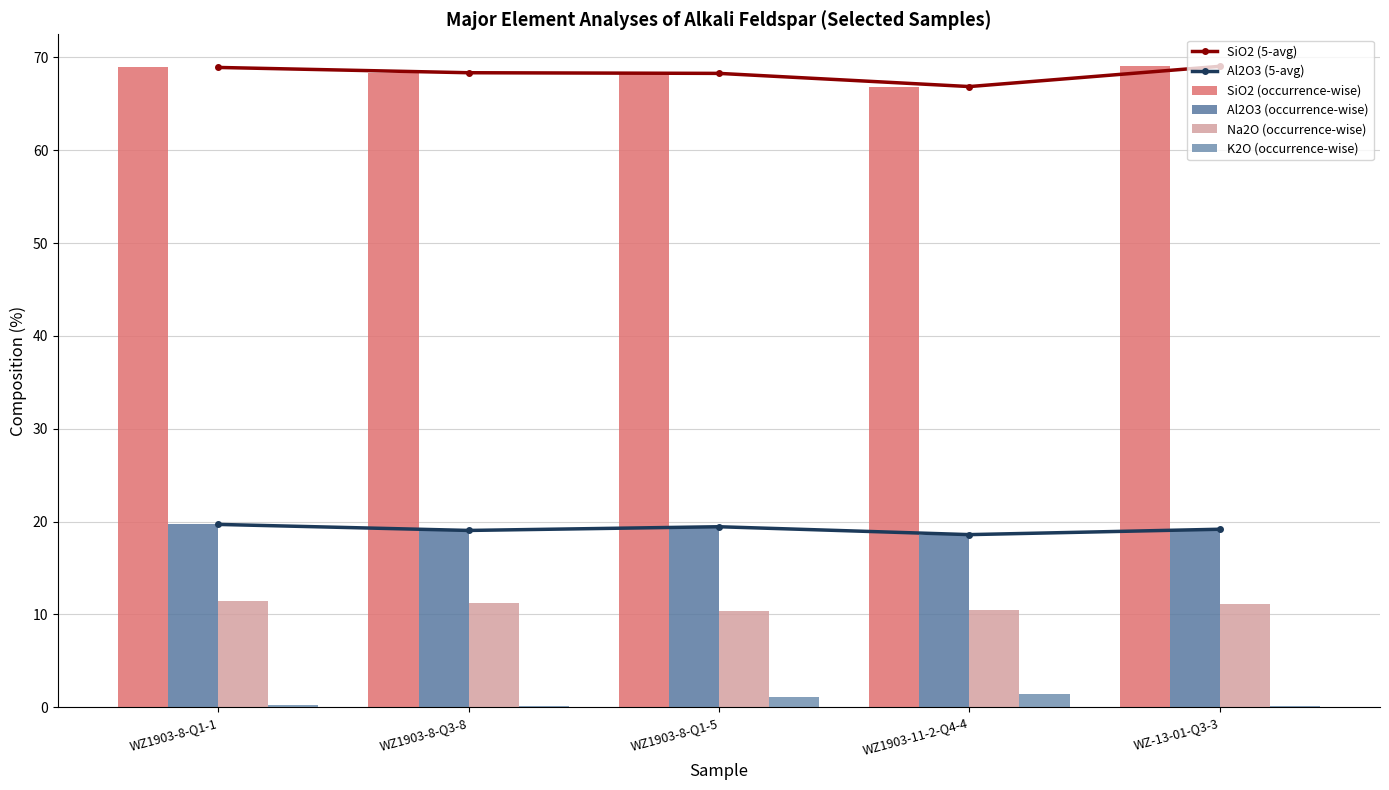

What is the total value across all series at WZ-13-01-Q3-3?

187.7